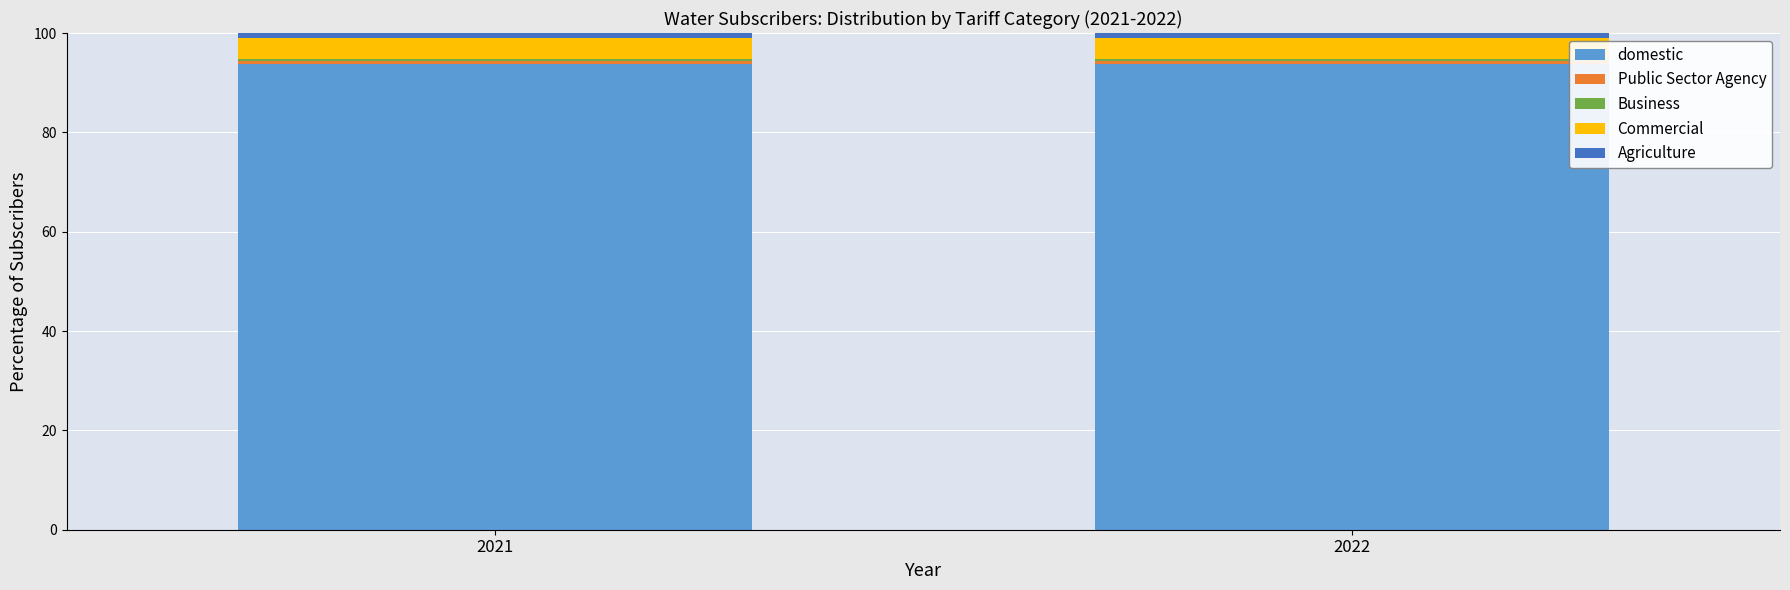

Is it true that domestic equals 166.9 at 2022?

False